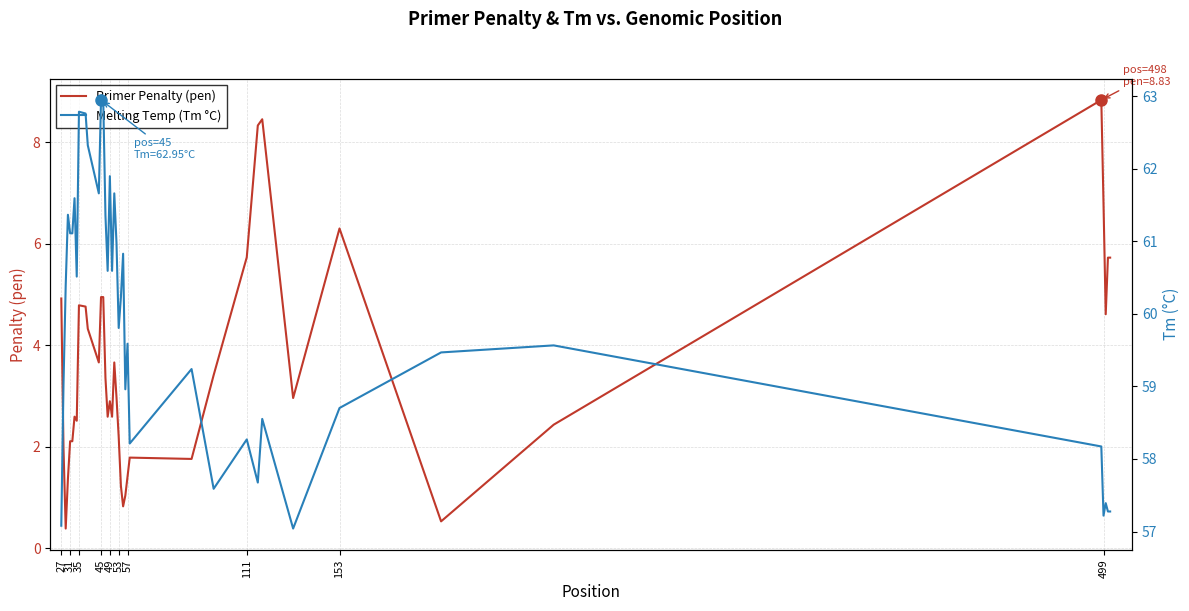

In Melting Temp (Tm °C), how many points are lower than both neighbors (excluding endpoints)?

11